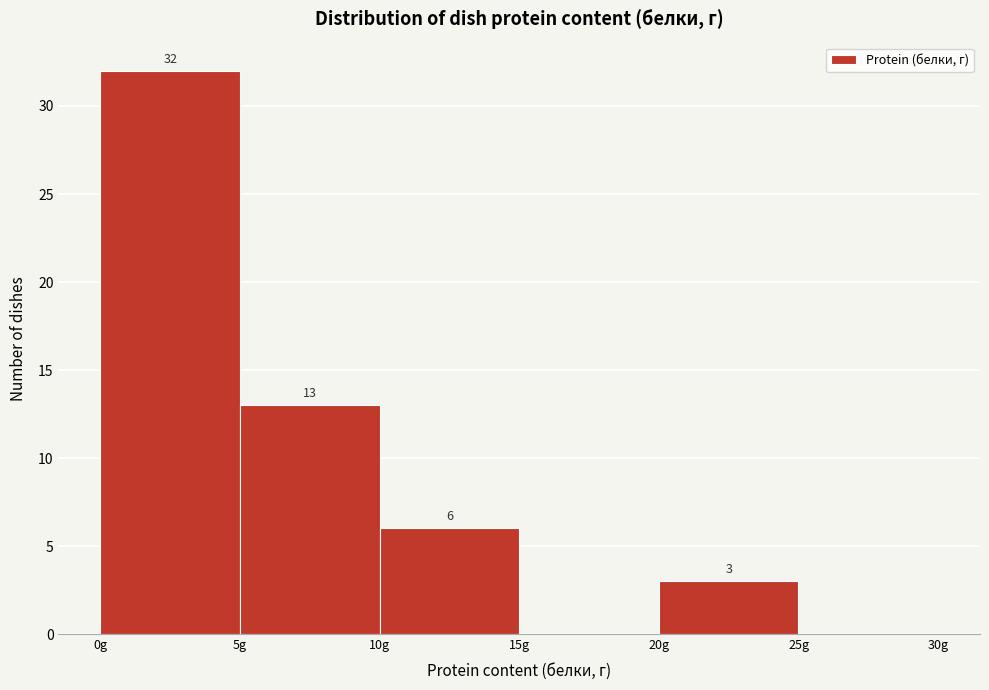

Over which range of the x-axis is the bar tallest?

0 to 5